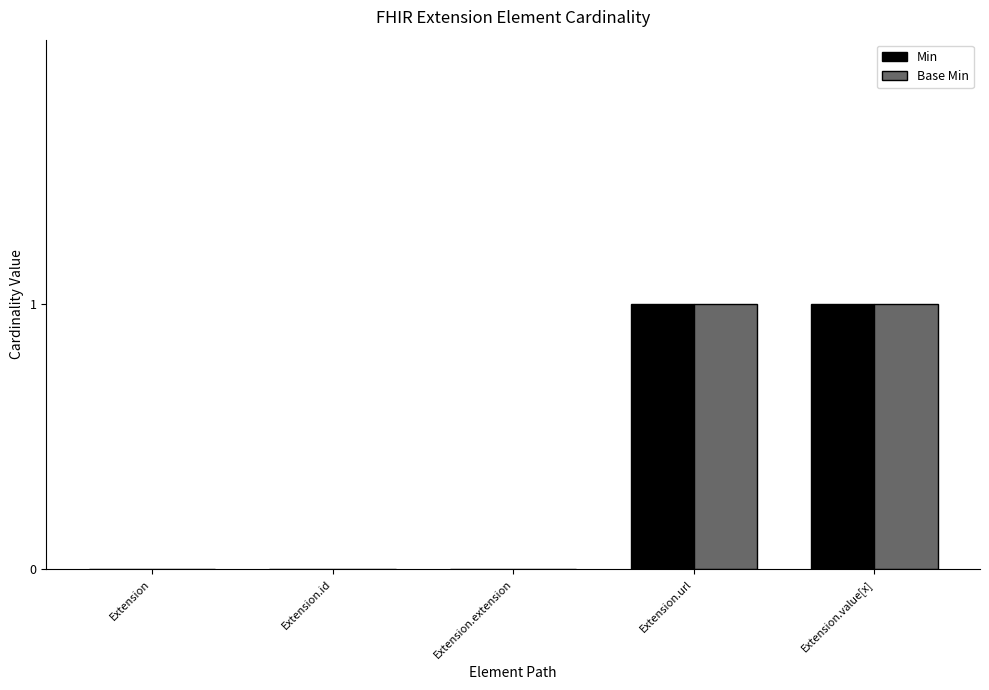

The Min series shows 1 at Extension.value[x]. True or false?

True